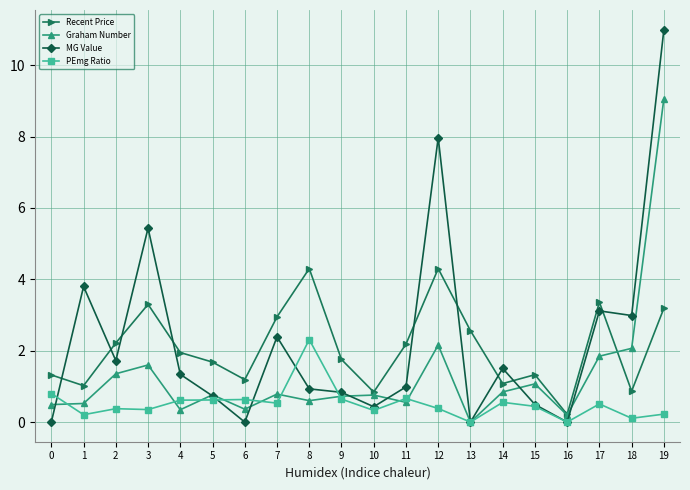

What is the difference between the MG Value values at 9 and 16?

0.8